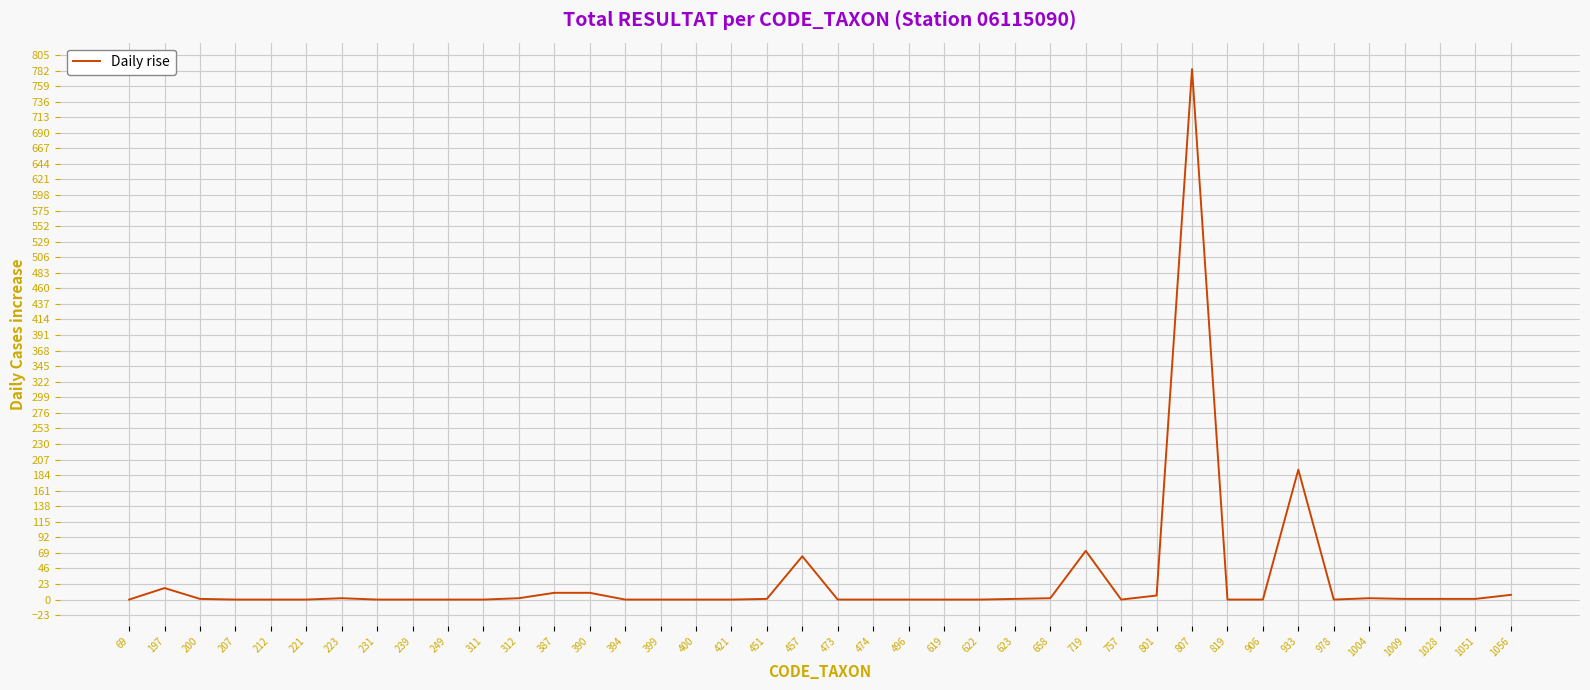

What is the maximum value shown in the chart?

784